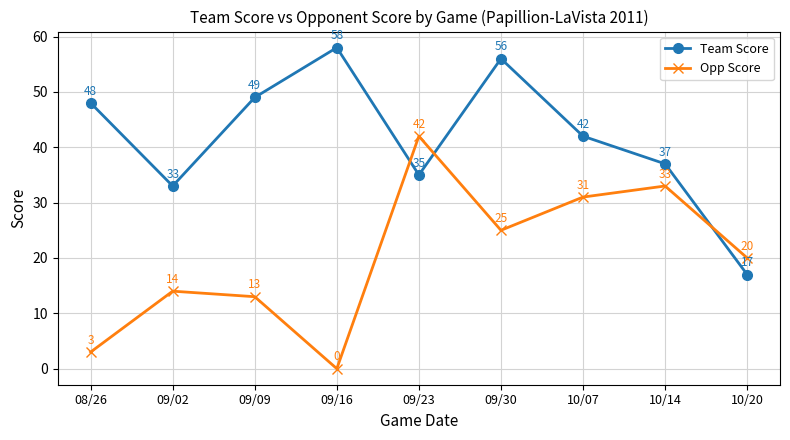

At which category is the sum across all series the highest?

09/30